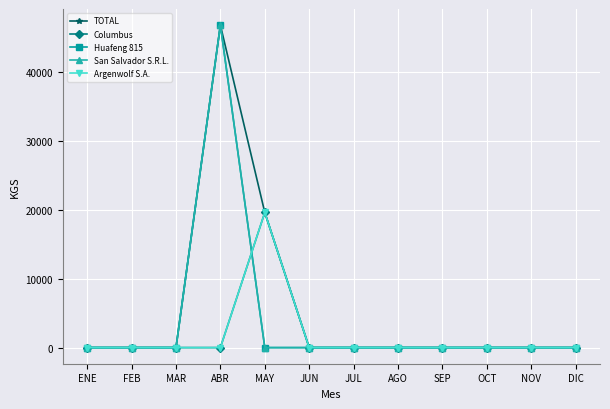

Is this an area chart (filled region under the line)?

No